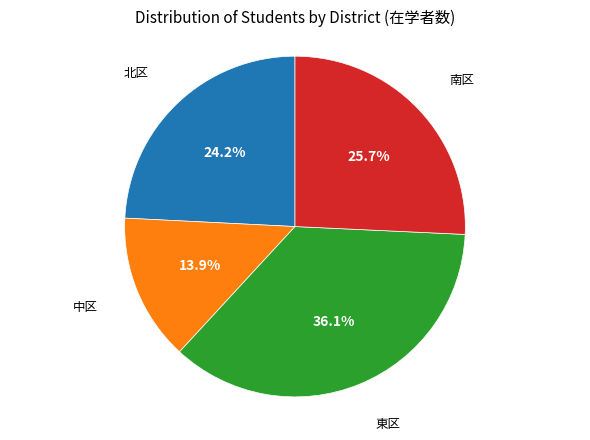

Is there a majority slice in this chart?

No